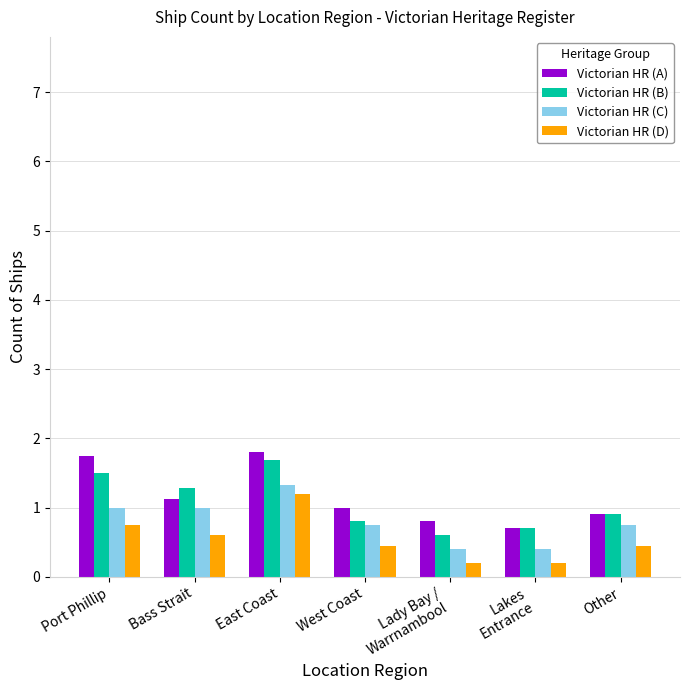

What is the label of the 2nd bar from the left?

Bass Strait